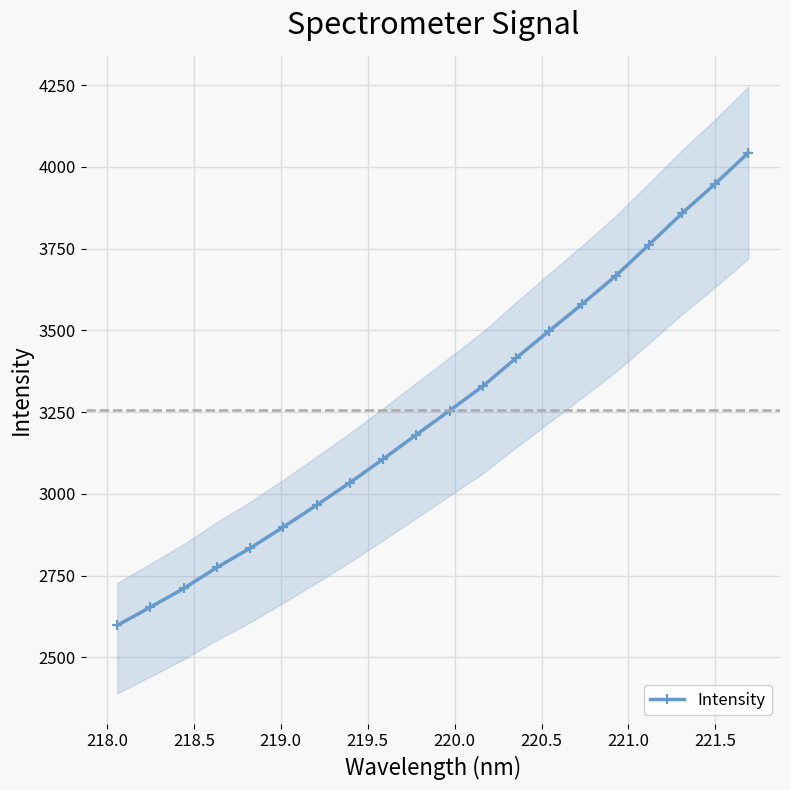

What is the value of the Intensity point at the 5th from the left?

2833.9